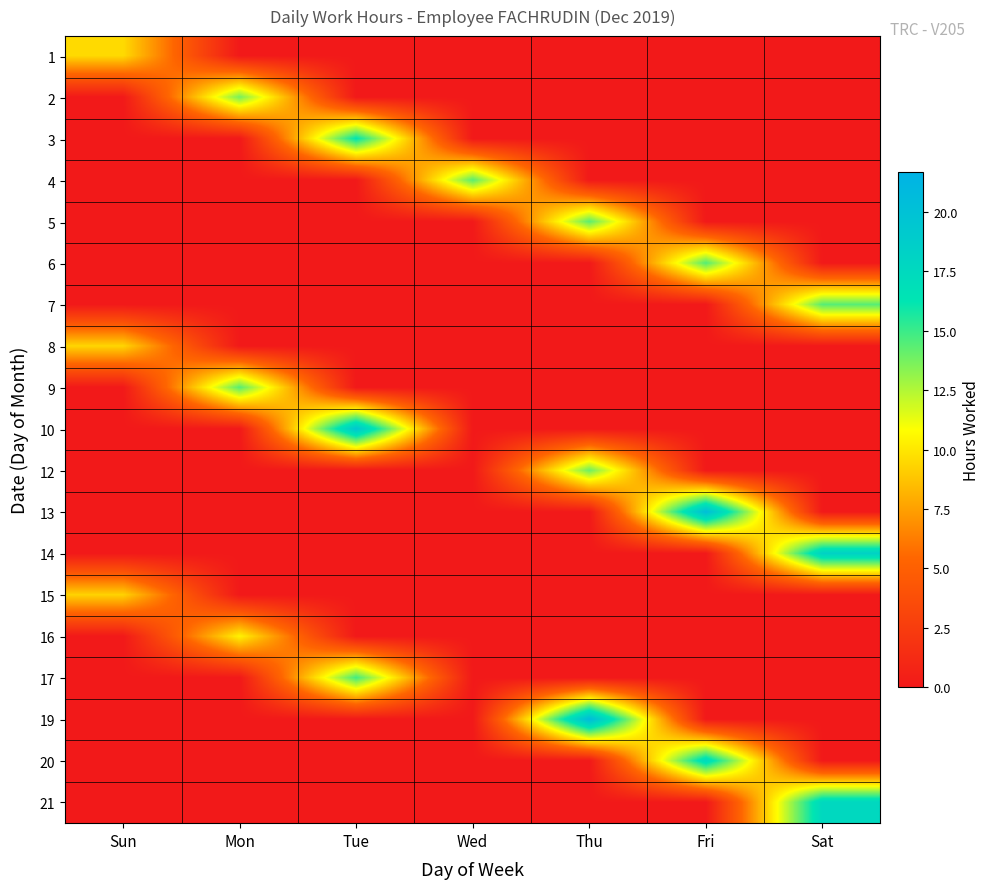

What is the difference between the highest and lowest values at Mon?

14.4